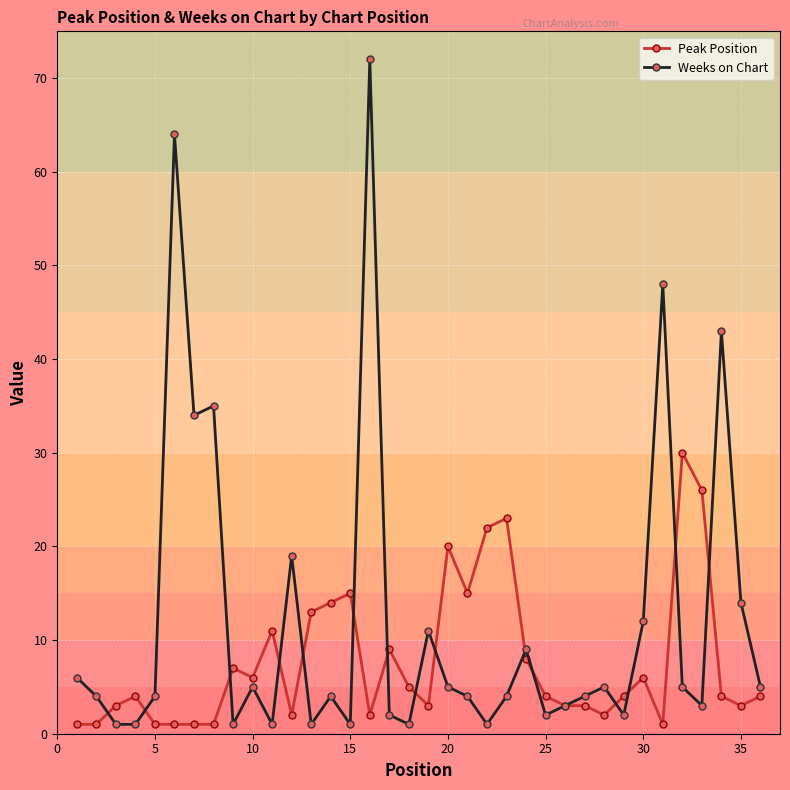

What are all the series names shown in the legend?

Peak Position, Weeks on Chart